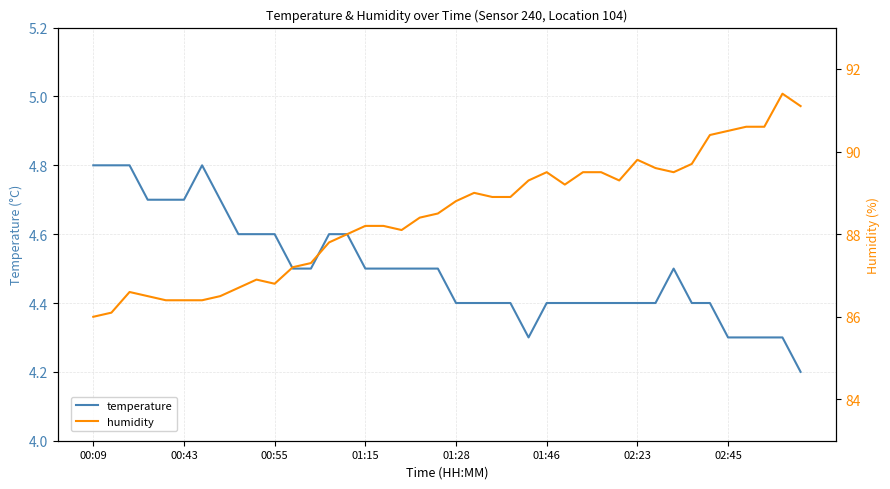

True or false: humidity and temperature intersect in this chart.

False